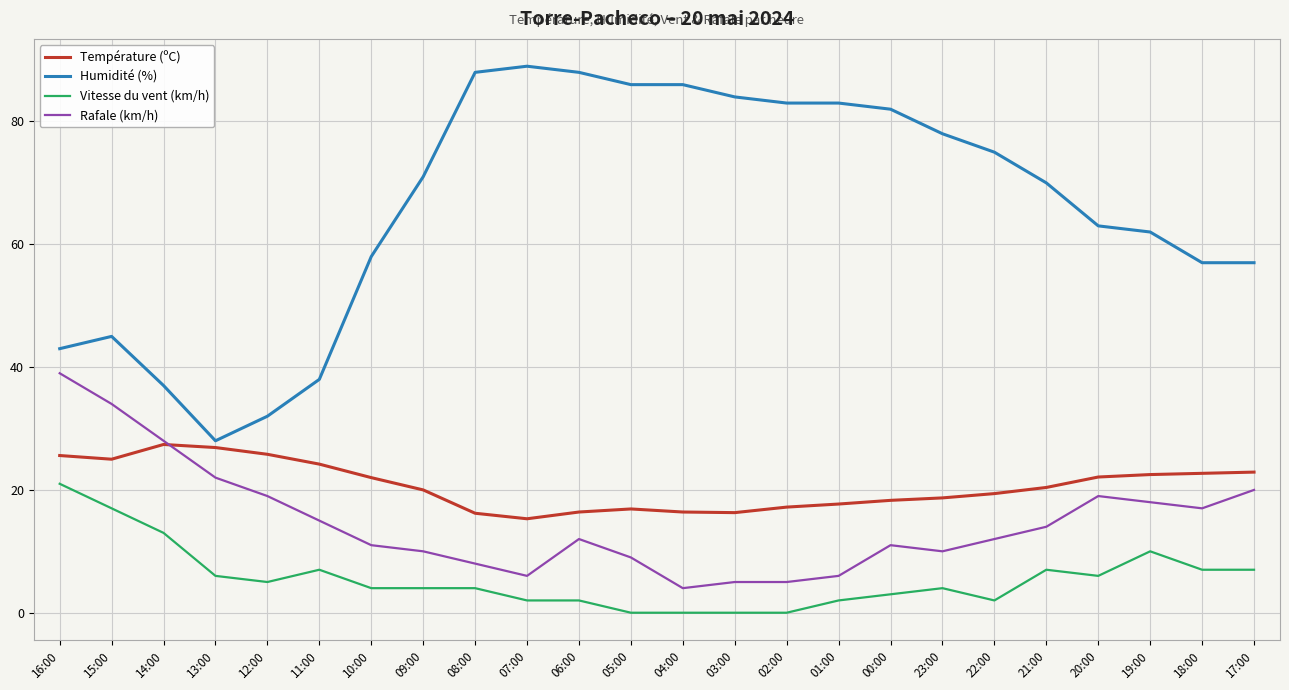

Is it true that Température (ºC) equals 19.4 at 22:00?

True